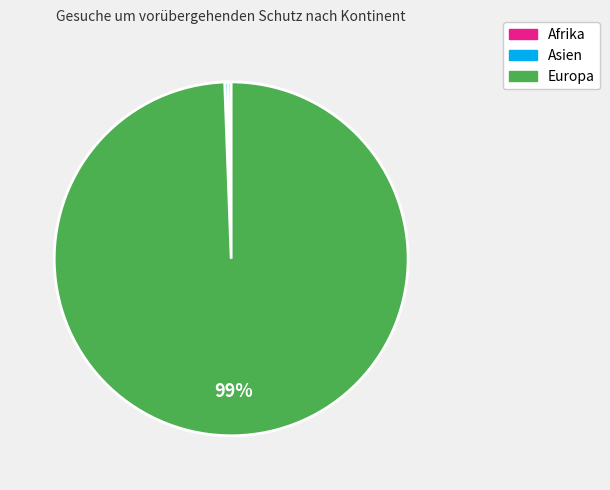

Is there any slice that represents more than half of the pie?

Yes